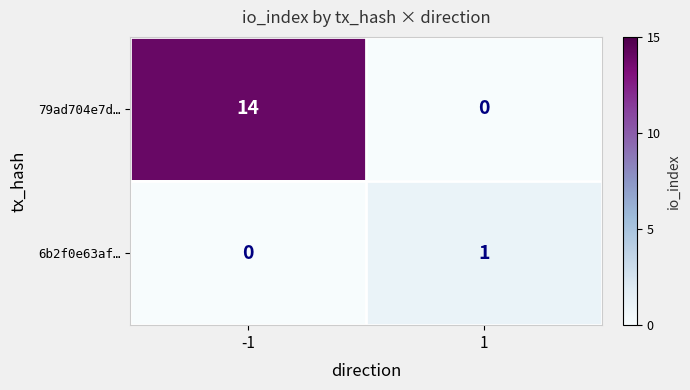

Is the value of 79ad704e7d… at -1 greater than the value of 6b2f0e63af… at 1?

Yes